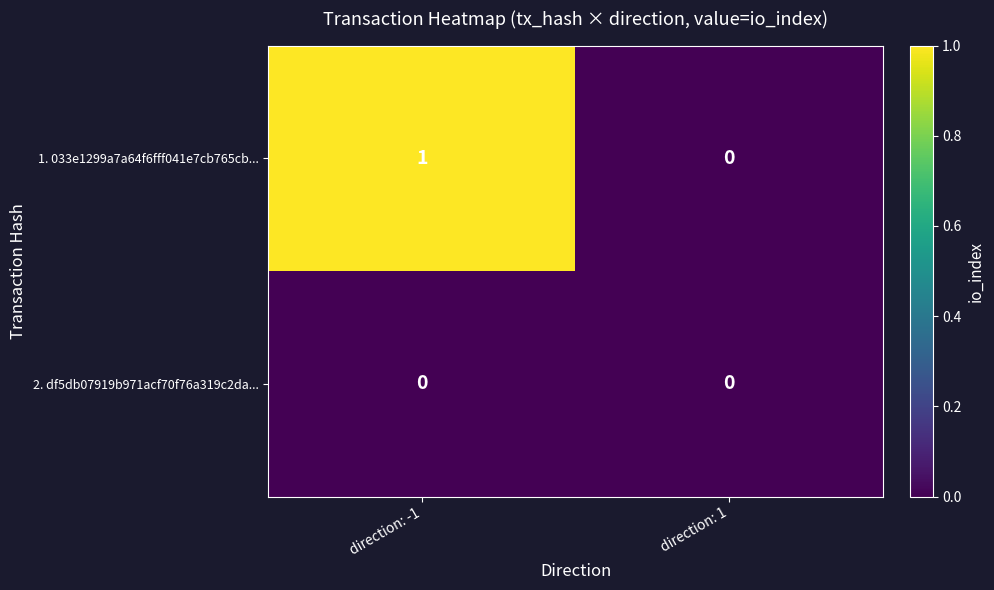

Which series has the largest range (max minus min)?

1. 033e1299a7a64f6fff041e7cb765cb...